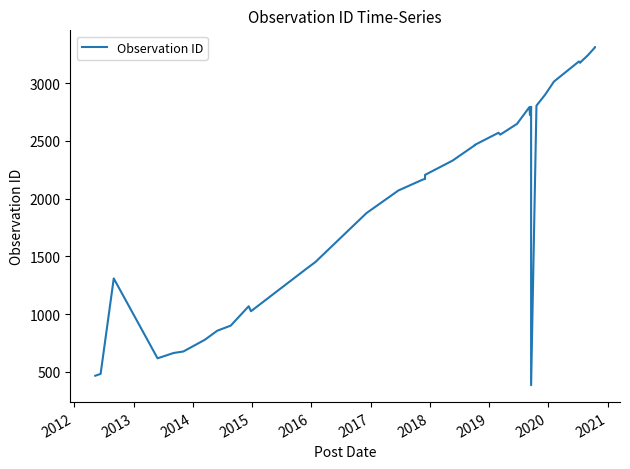

How many interior local peaks (higher than both neighbors) does the data have?

6